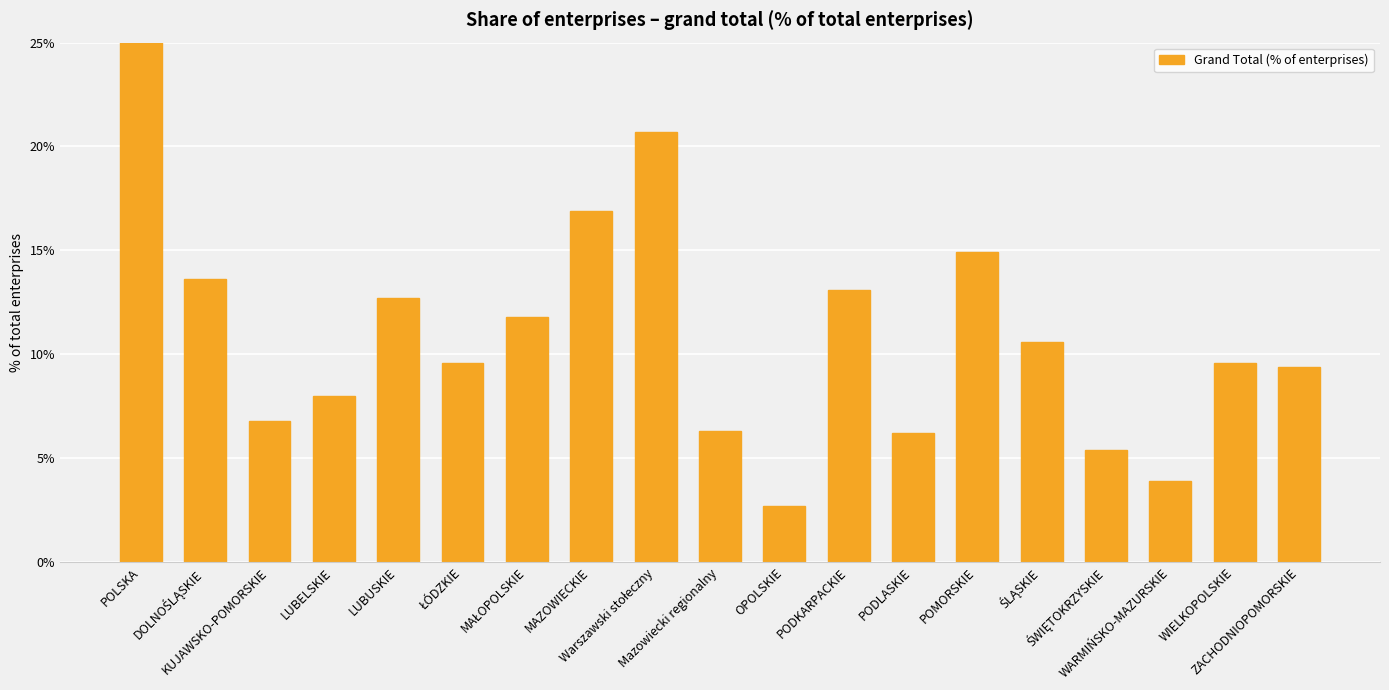

Where is the data nearest to the value 51?

Warszawski stołeczny